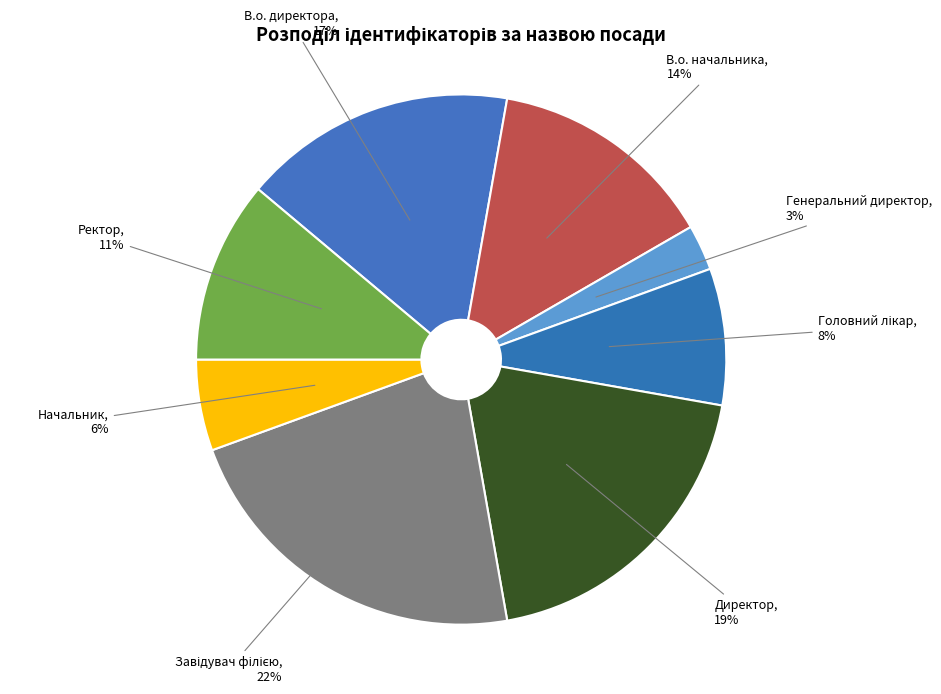

Which slice is the smallest?

Генеральний директор